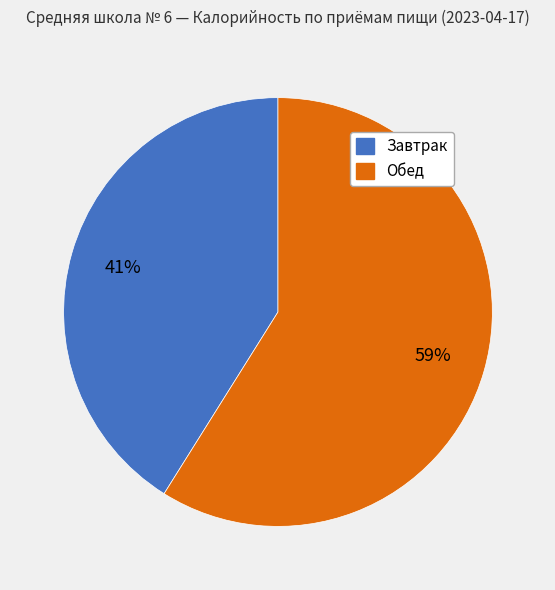

Is there any slice that represents more than half of the pie?

Yes